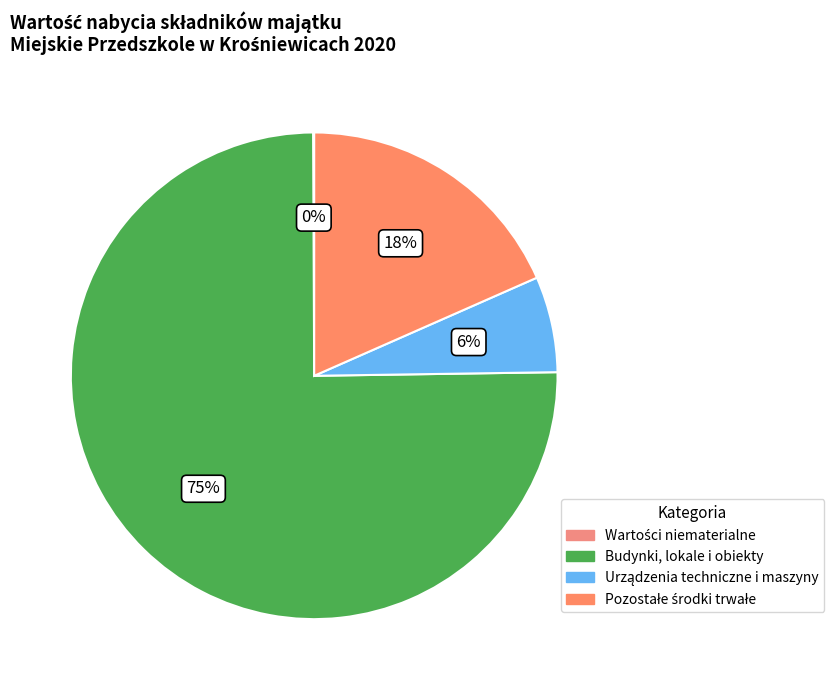

How many slices are in this pie chart?

4